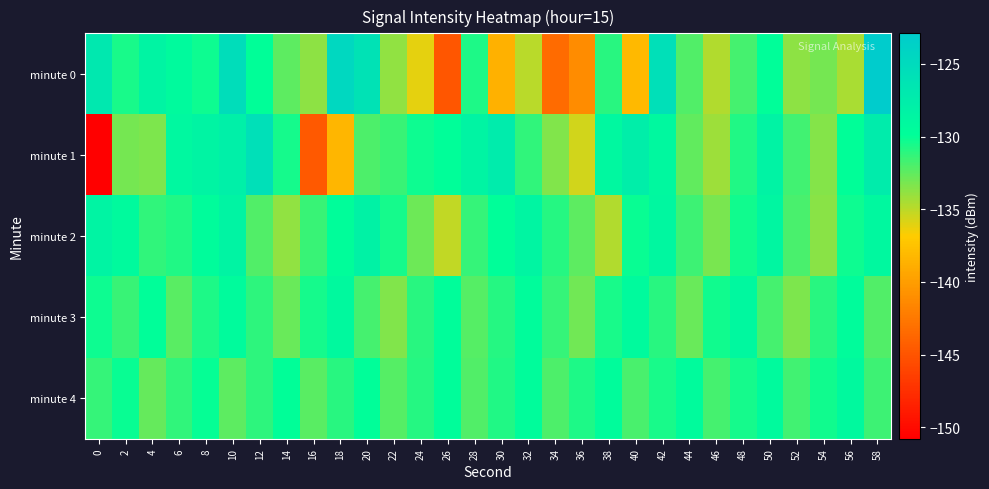

What is the spread (max minus min) of values at 32?

6.3